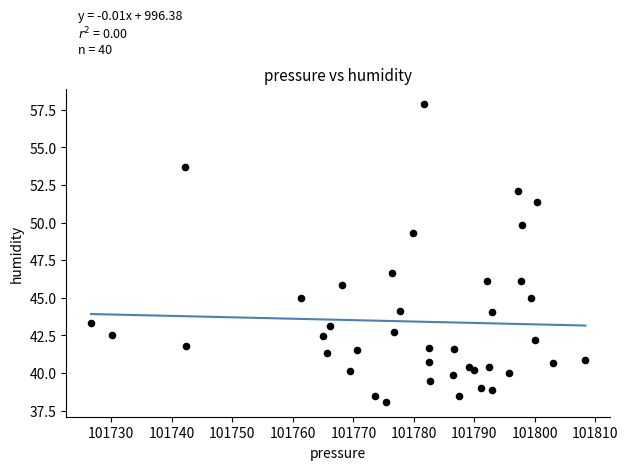

What Y value in the scatter plot is closest to 47?

46.6